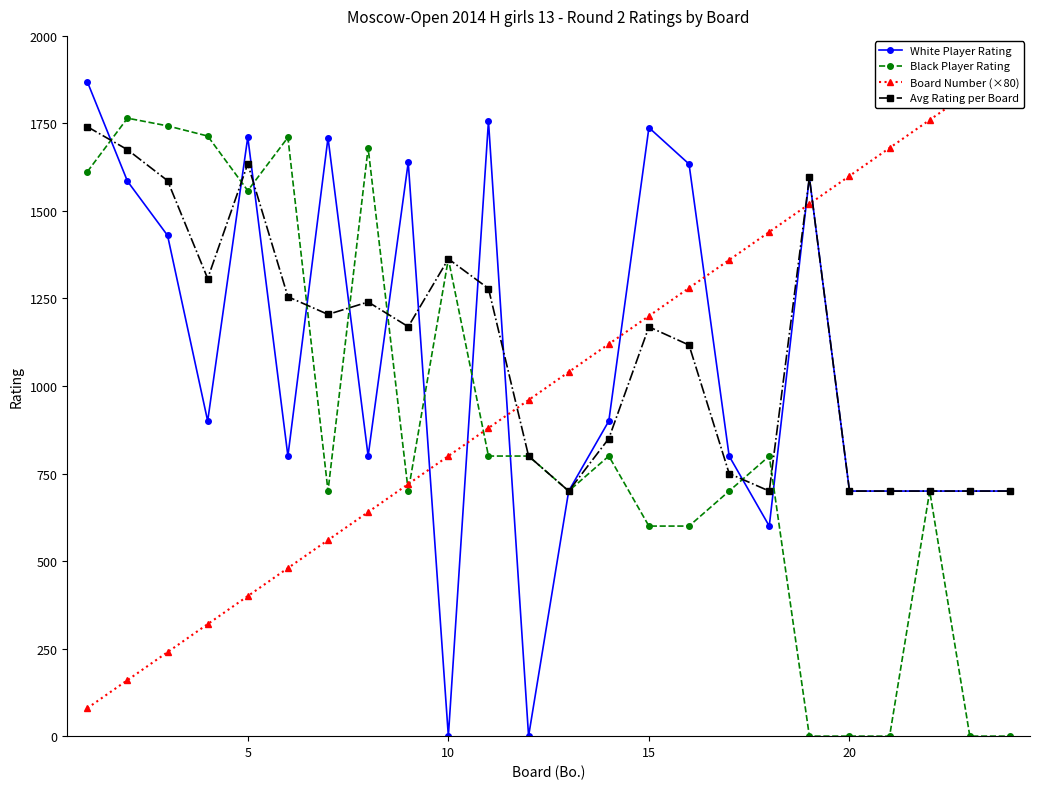

In Black Player Rating, how many points are lower than both neighbors (excluding endpoints)?

4